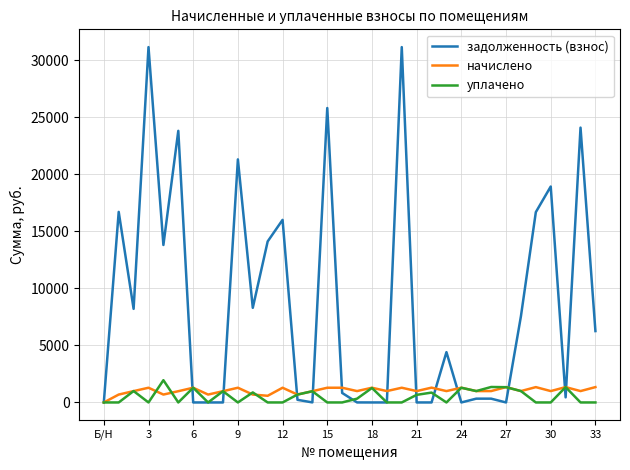

What is the maximum value shown in the chart?

31172.2